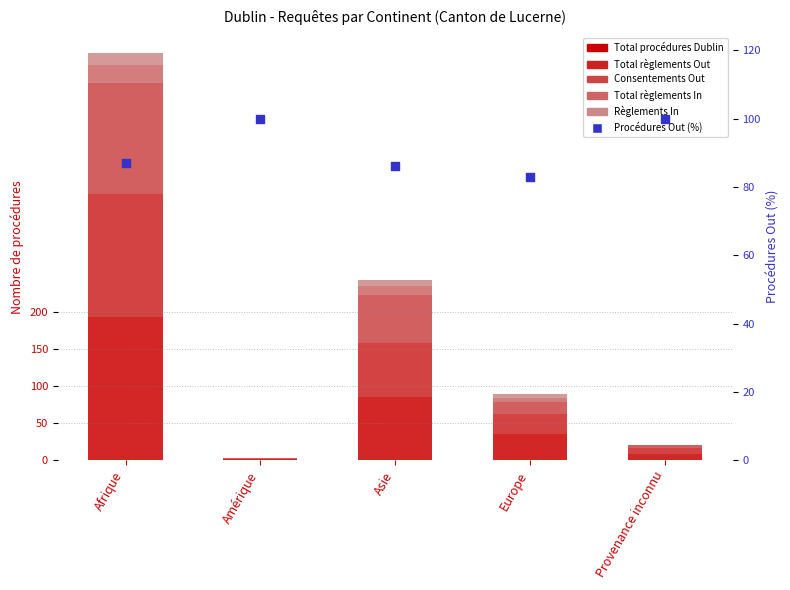

What is the total value across all series at Provenance inconnu?

121.0